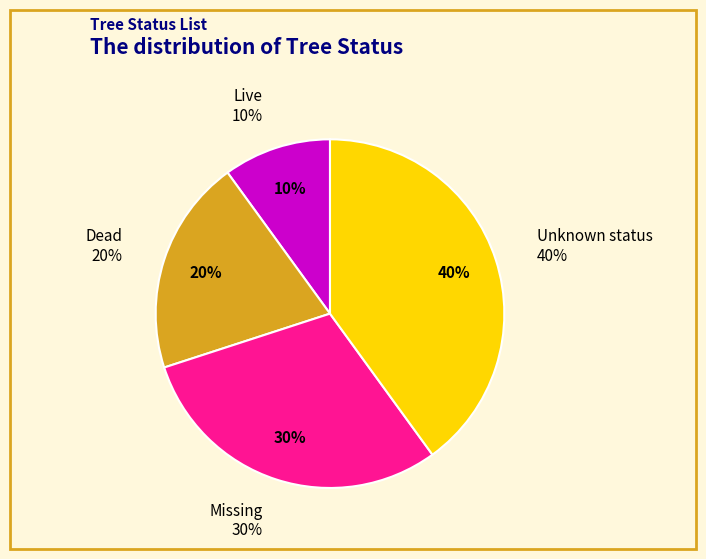

Is it true that Unknown status is 33% of the pie?

False